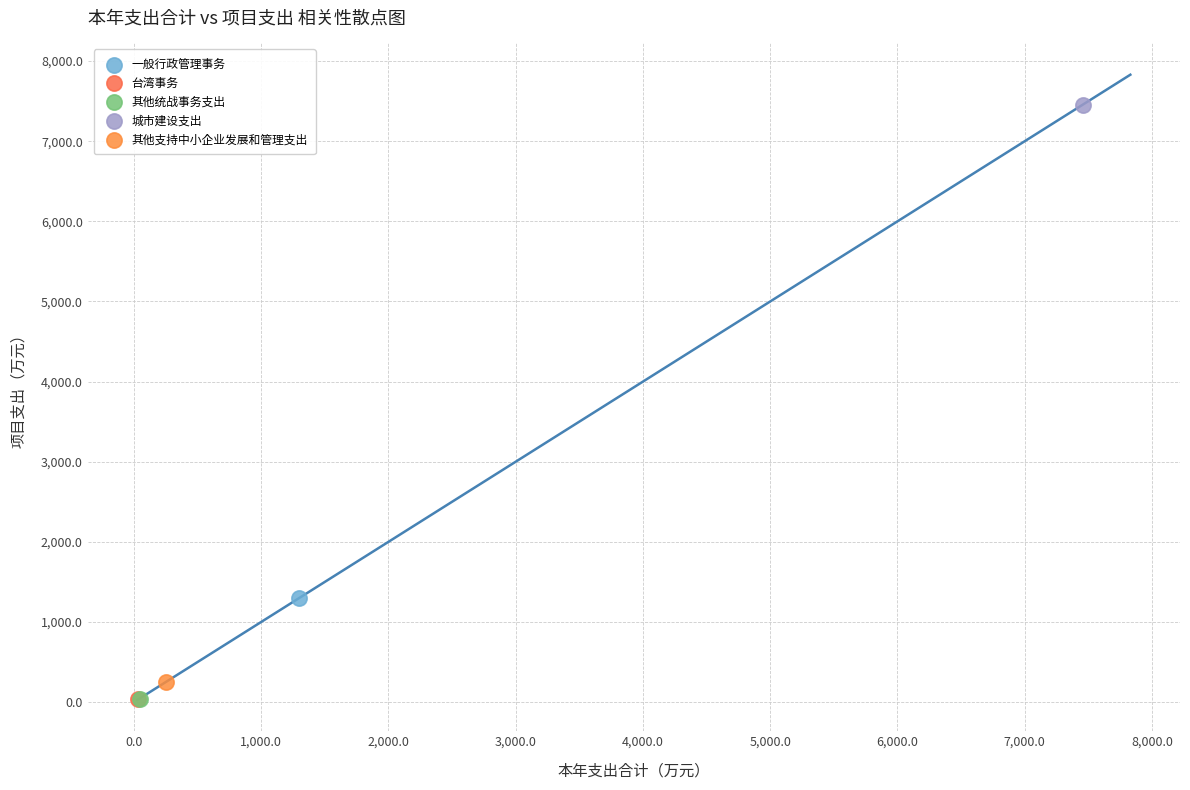

Which series contains the highest Y value?

城市建设支出